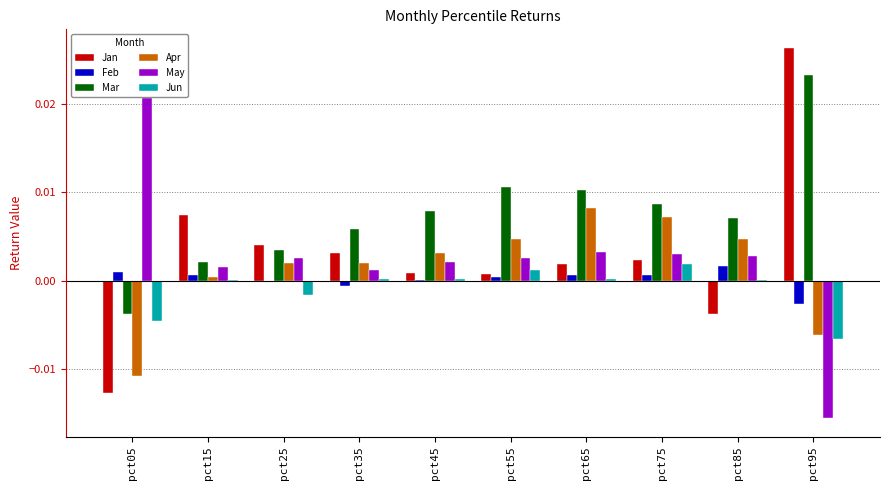

Is the value of Jun at pct75 greater than the value of May at pct05?

No